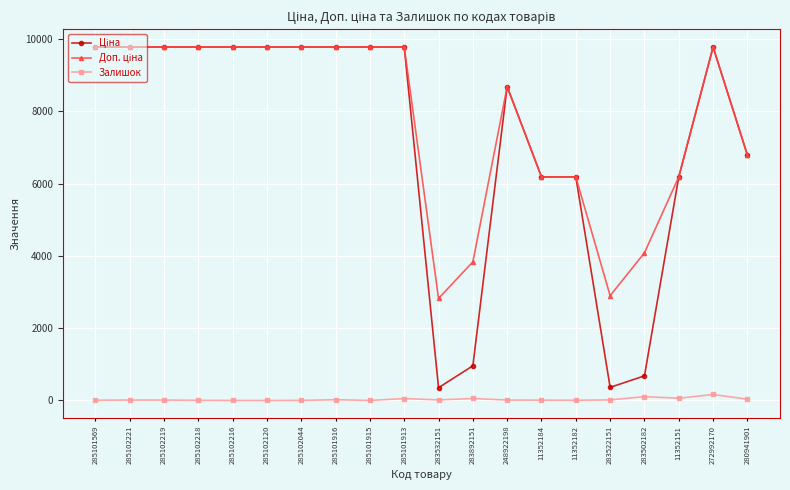

What is the average value of the Залишок series?

29.2